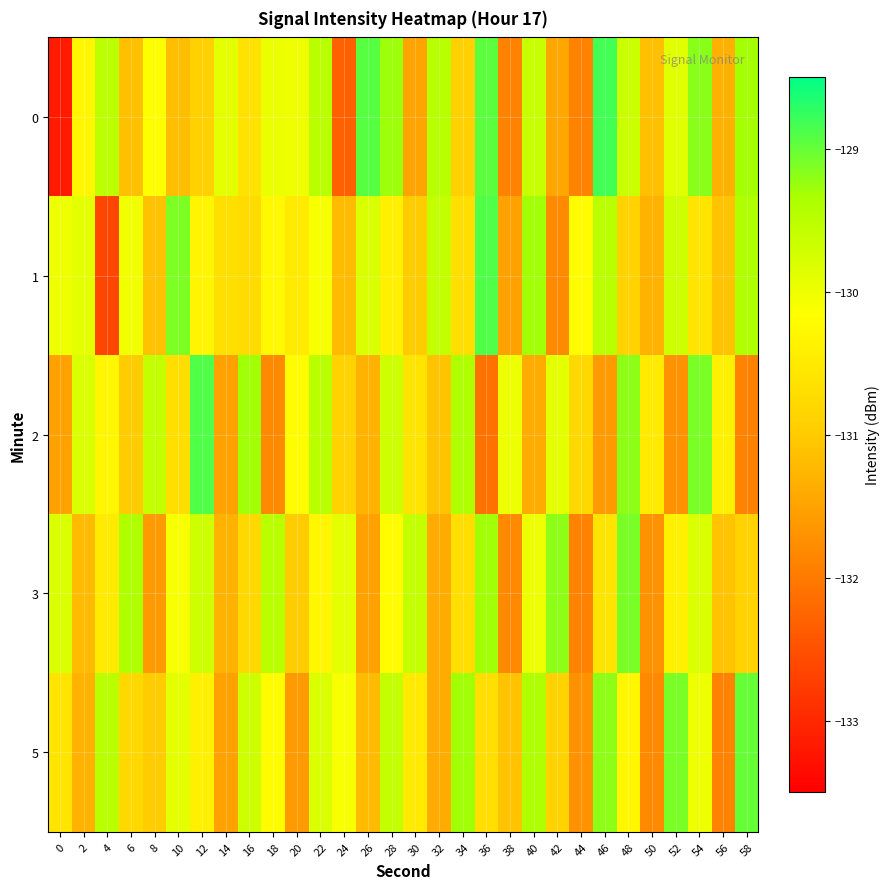

What is the difference between the highest and lowest values at 24?

2.4